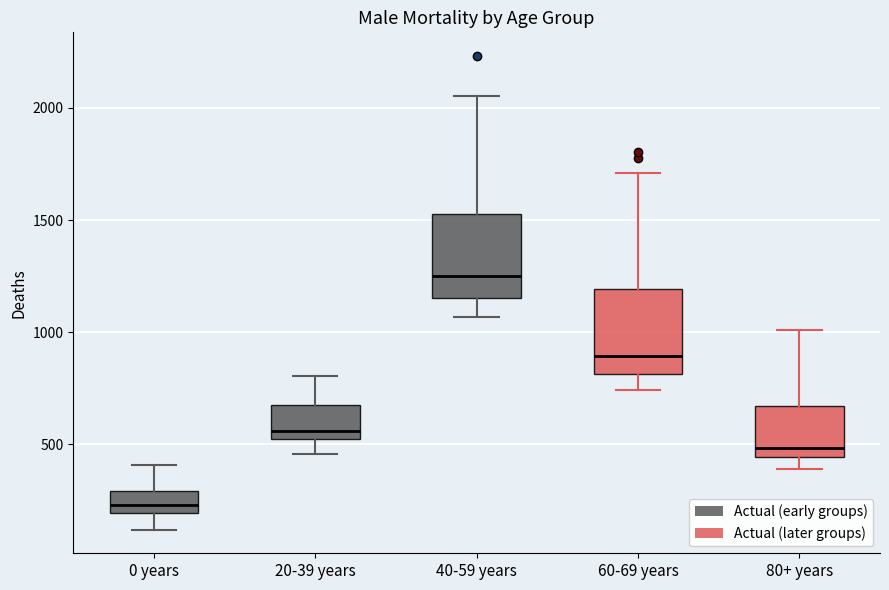

Where does the lower whisker of the box for 80+ years end on the y-axis? The values are not printed on the chart, so give them approximately, as read against the axis.

400